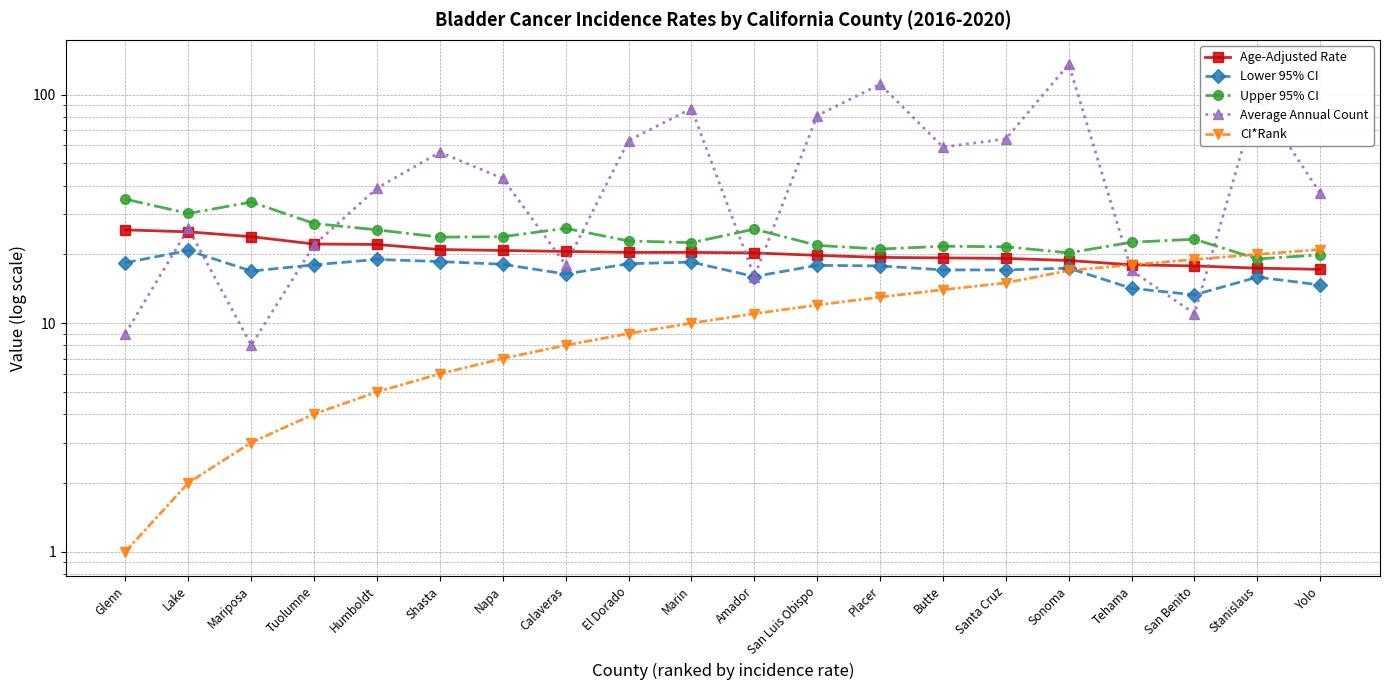

Where does the Age-Adjusted Rate series first go above 20?

Glenn